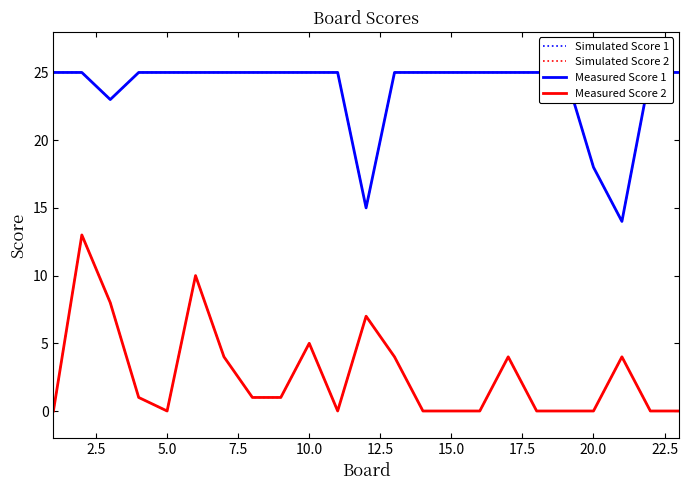

What is the value of the Simulated Score 1 point at the 1st from the left?

25